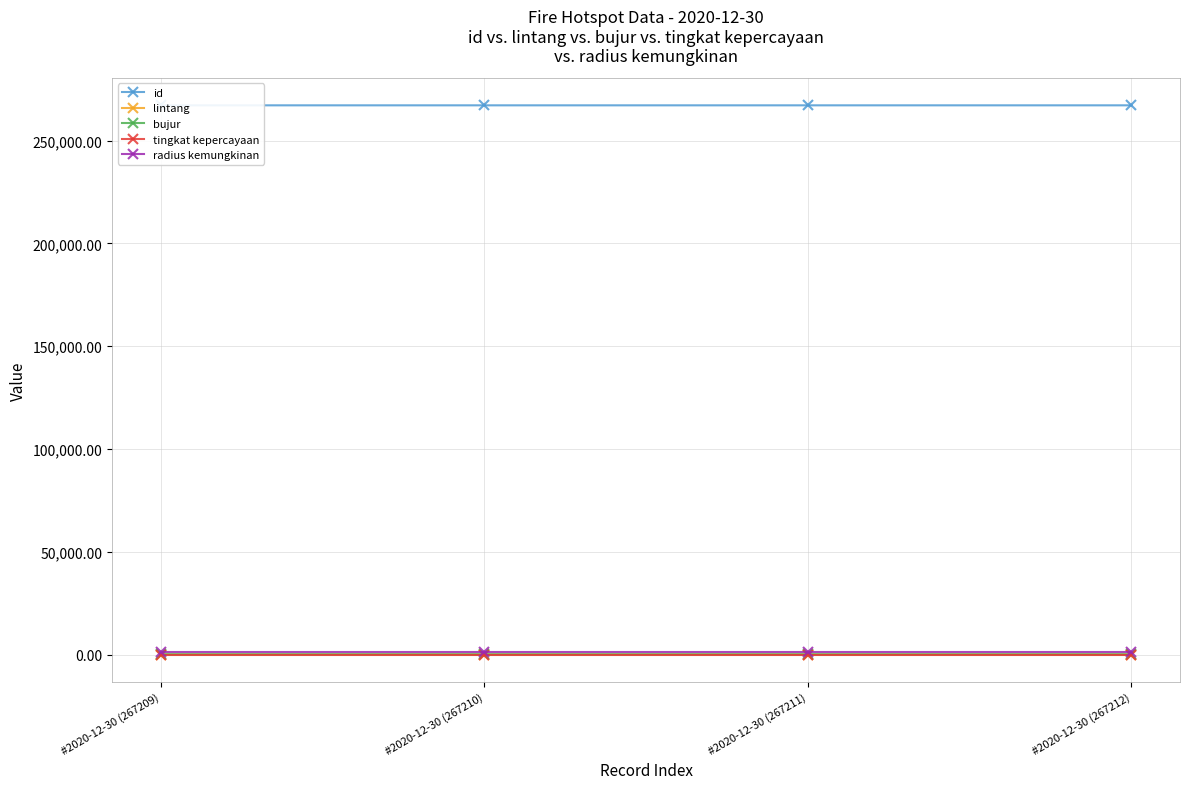

At which label is bujur closest to 130?

#2020-12-30 (267210)